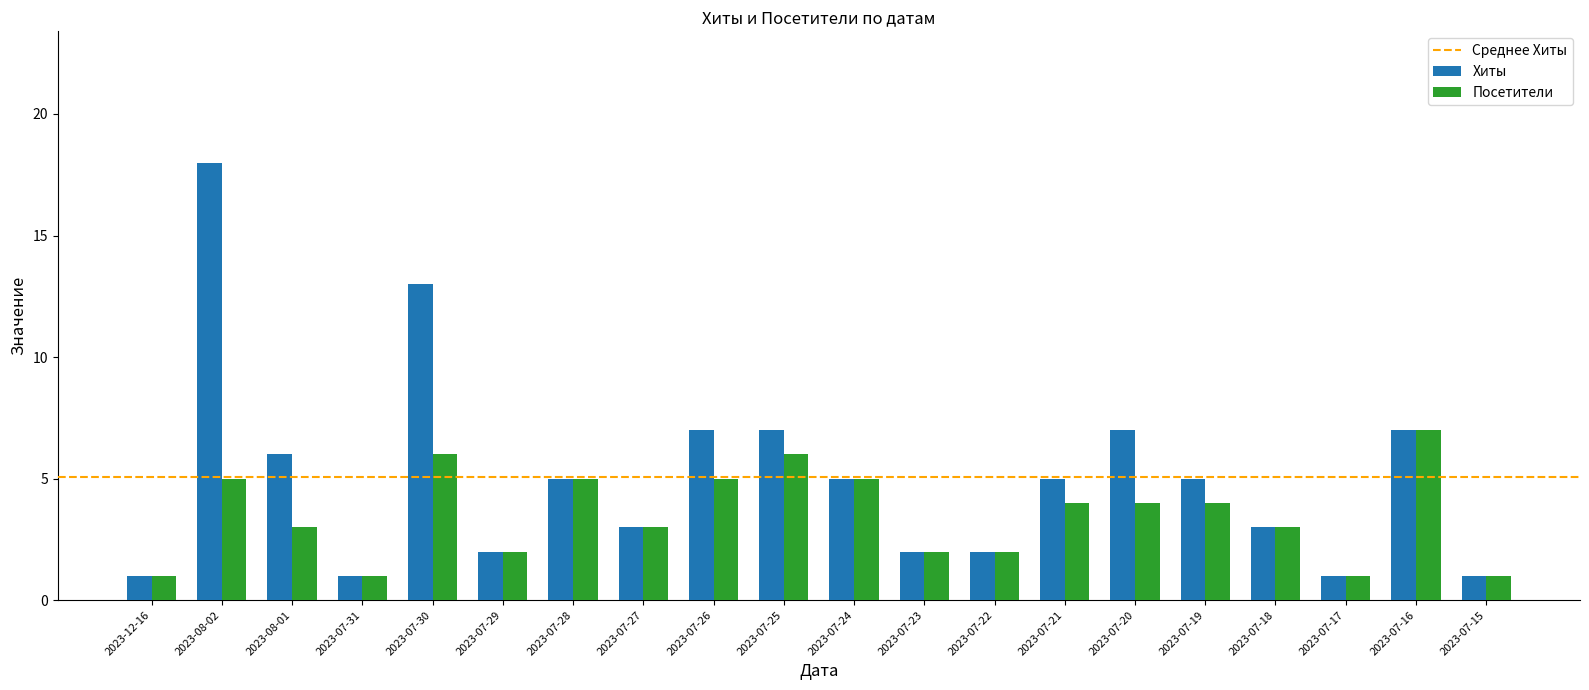

What is the highest value of the Посетители series?

7